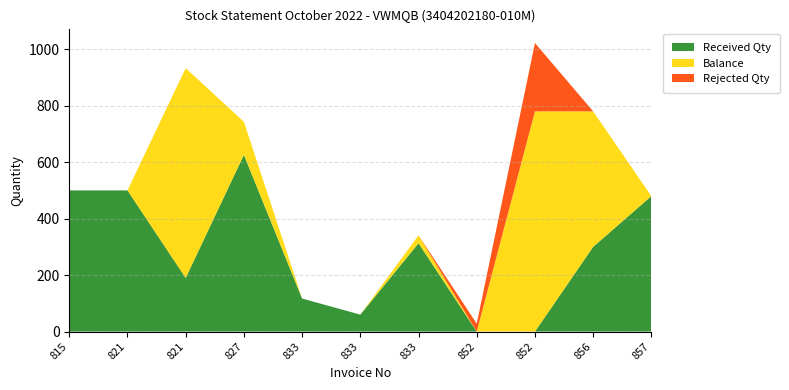

Reading left to right, list all the values displayed in this chart.

Received Qty: 500	500	190	626	117	60	313	0	0	300	480
Balance: 0	0	743	117	0	0	28	0	780	480	0
Rejected Qty: 0	0	0	0	0	0	0	28	242	0	0